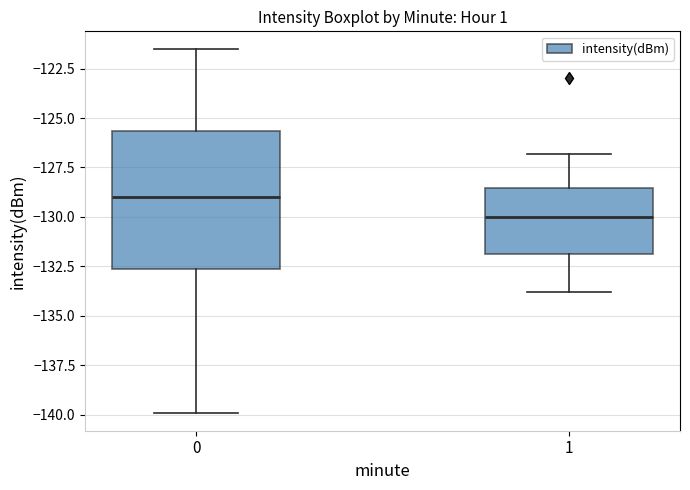

Reading left to right, transcribe this box plot: for each box, give where its median line is, the range the box spans, and where its two whiskers end, as read against the y-axis. The values are not printed on the chart, so give them approximately, as read against the axis.

0: median -129.0, box -132.5 to -125.5, whiskers -140.0 to -121.5
1: median -130.0, box -132.0 to -128.5, whiskers -134.0 to -127.0